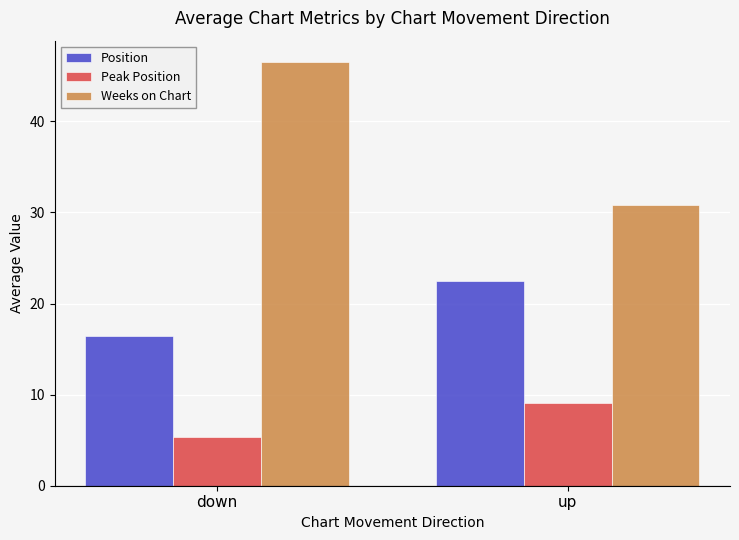

What is the spread (max minus min) of values at up?

21.8